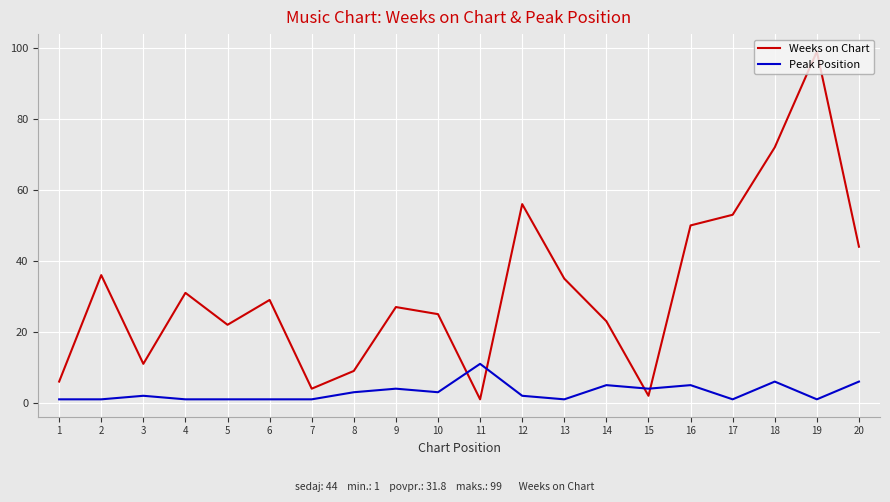

Rank the series at 2 from lowest to highest value.

Peak Position, Weeks on Chart